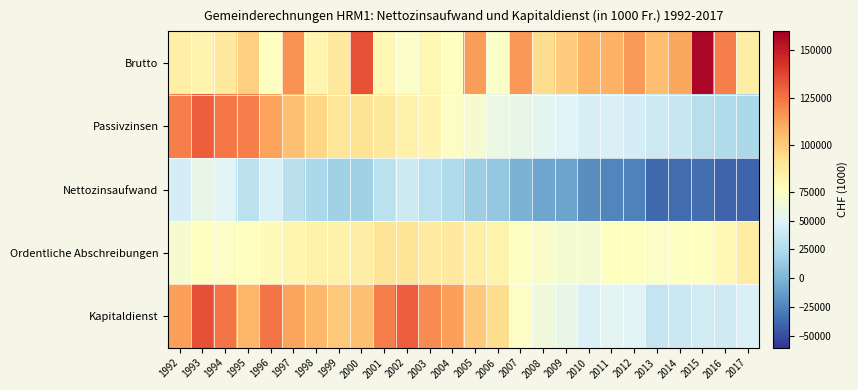

What is the greatest value displayed?

157085.4